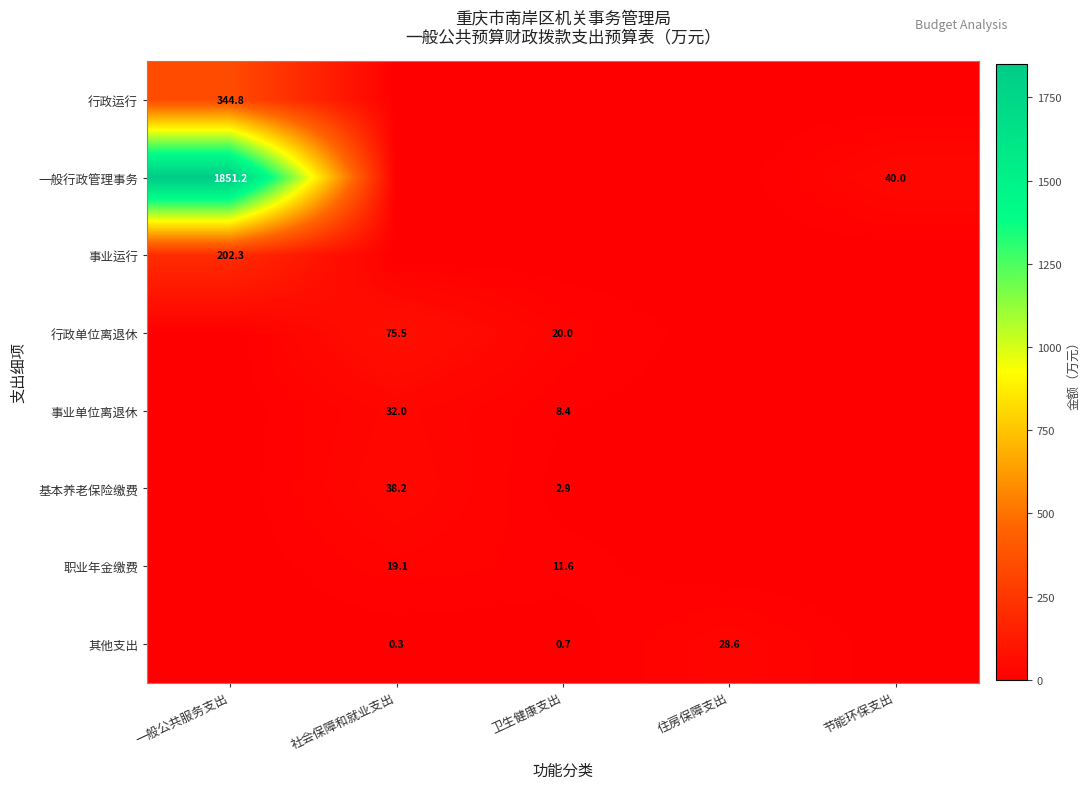

The 基本养老保险缴费 series shows 38.2 at 社会保障和就业支出. True or false?

True